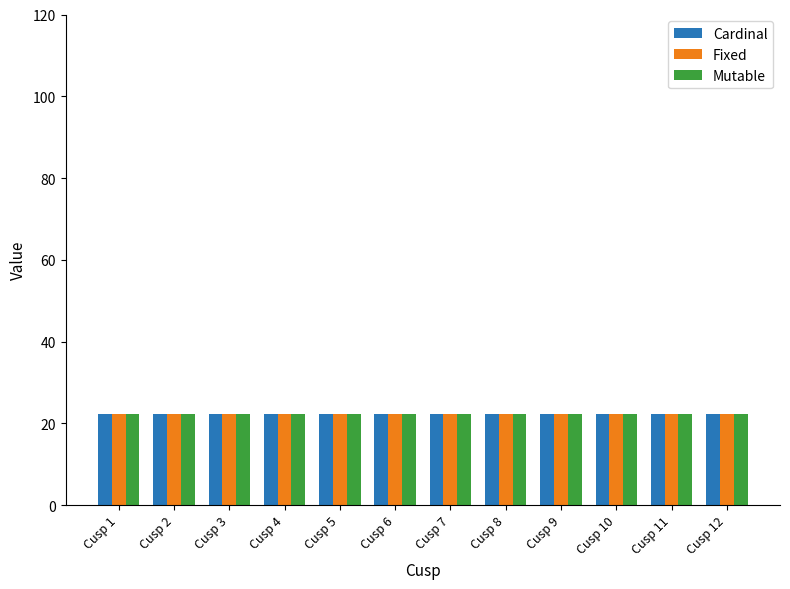

What is the sum of all Cardinal values?

268.0